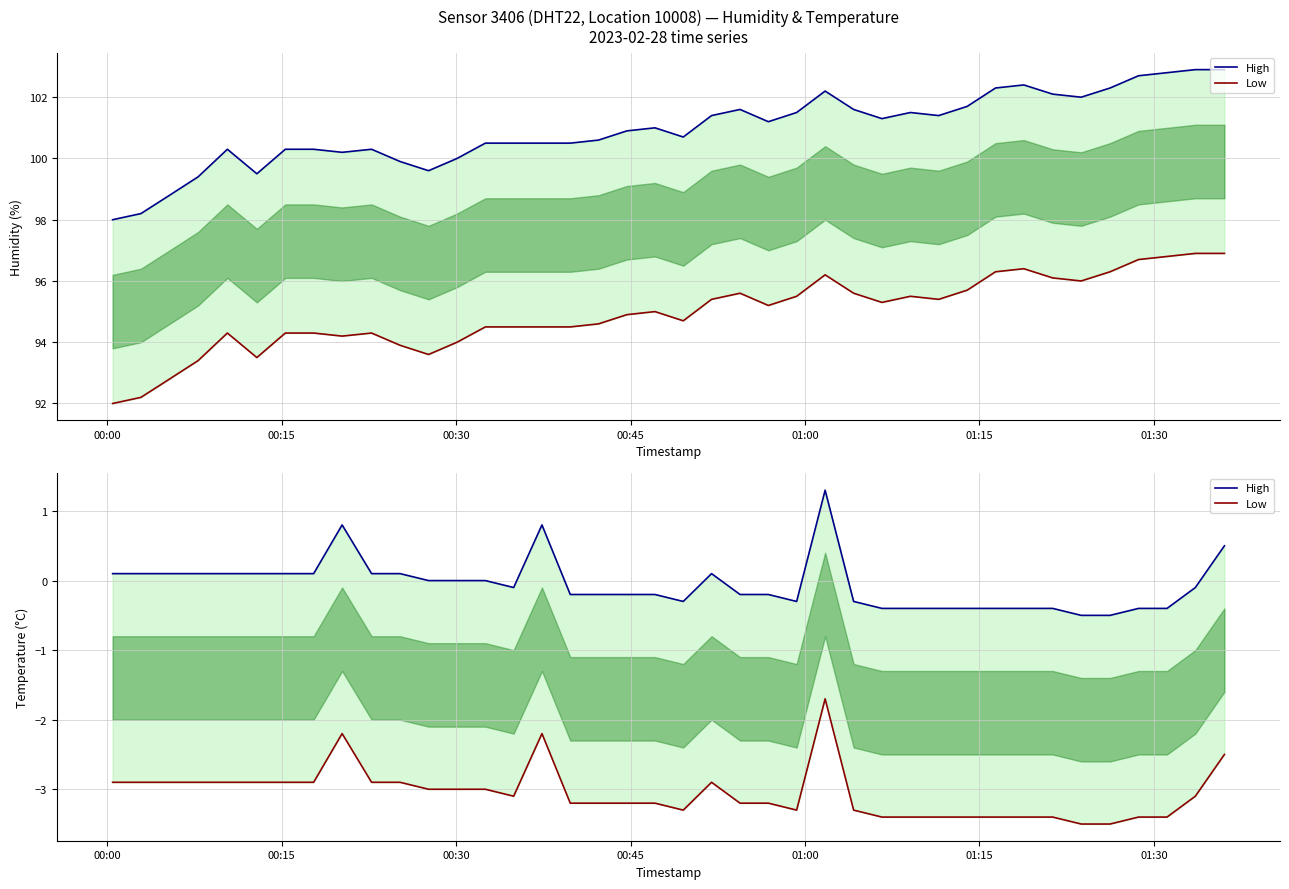

Which series has the largest range (max minus min)?

High